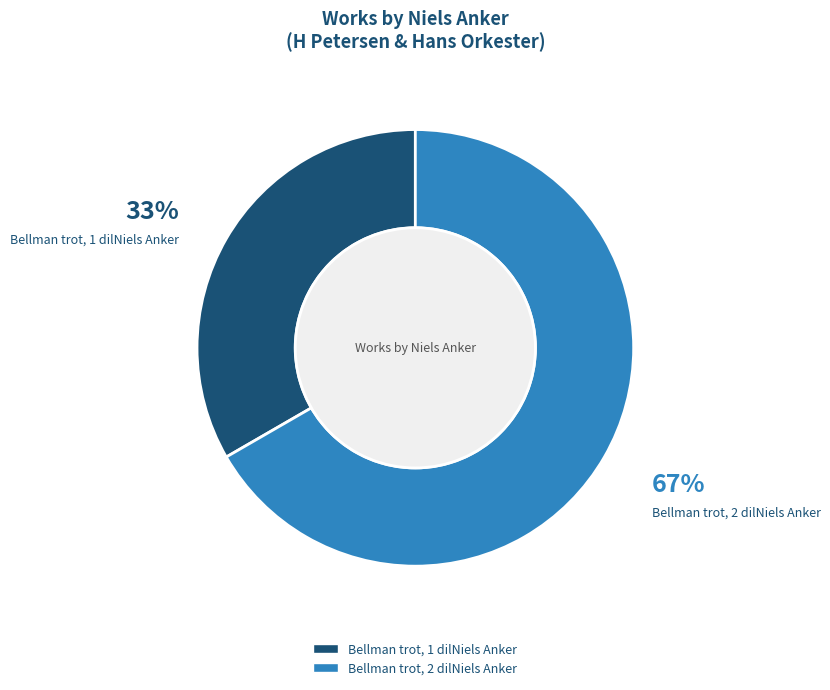

To the nearest percent, what is the combined percentage of Bellman trot, 2 dilNiels Anker and Bellman trot, 1 dilNiels Anker?

100%